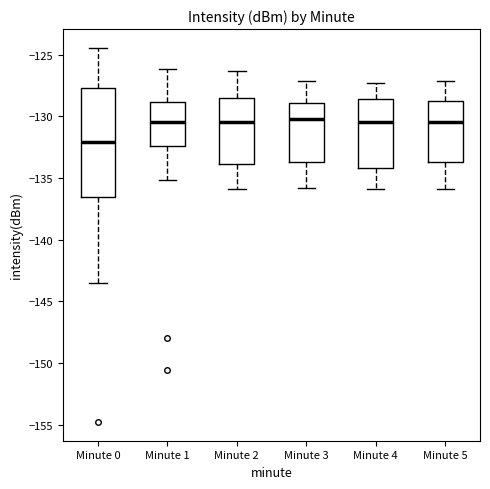

Which box is the tallest, from its lower edge to its upper edge?

Minute 0